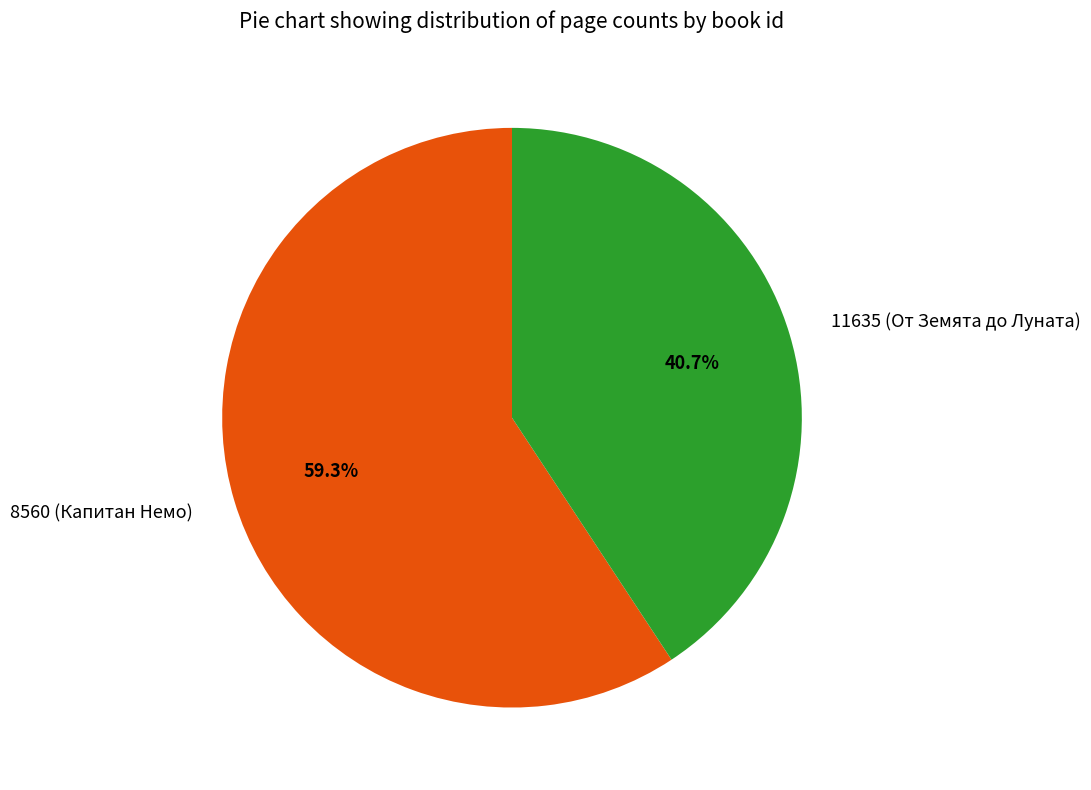

Is the sum of 11635 (От Земята до Луната) and 8560 (Капитан Немо) greater than half?

Yes